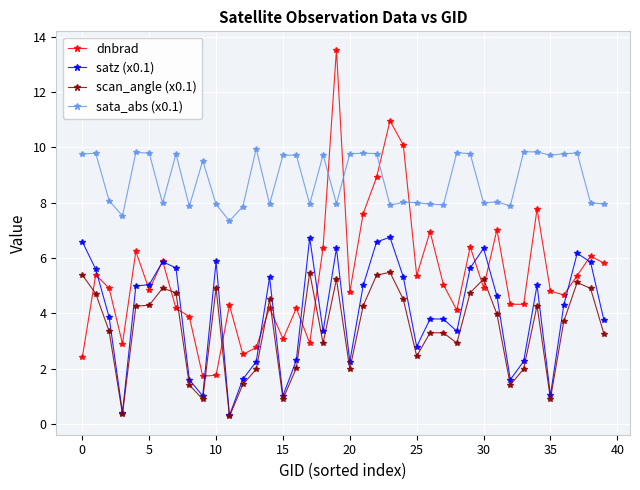

What is the maximum value for sata_abs (x0.1)?

10.0